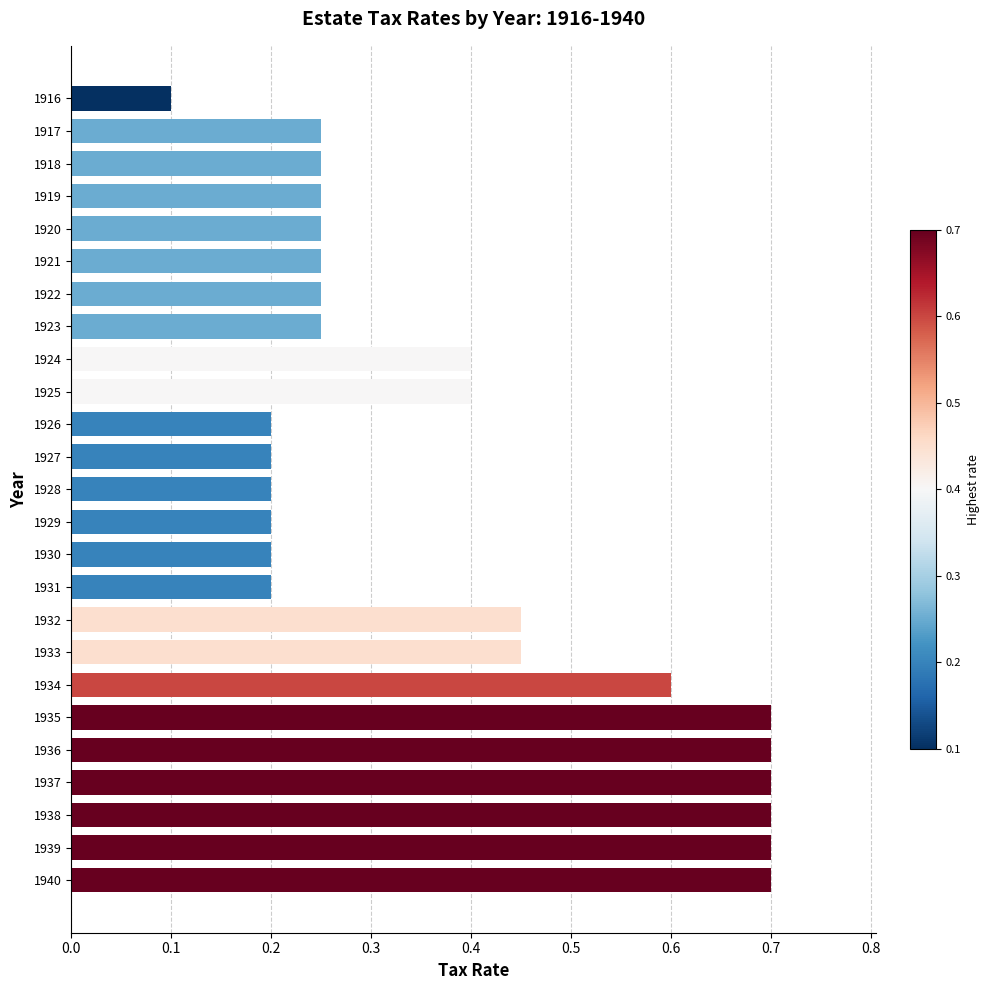

What is the average value?

0.4